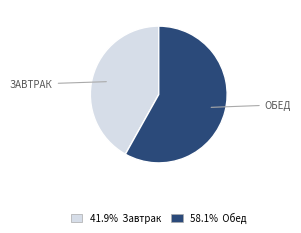

Is there any slice that represents more than half of the pie?

Yes